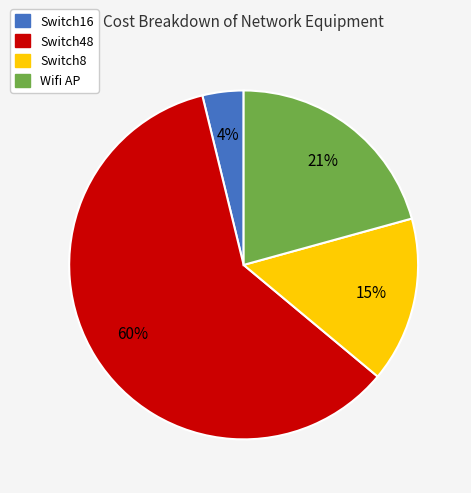

Which has a higher value, Switch48 or Switch16?

Switch48